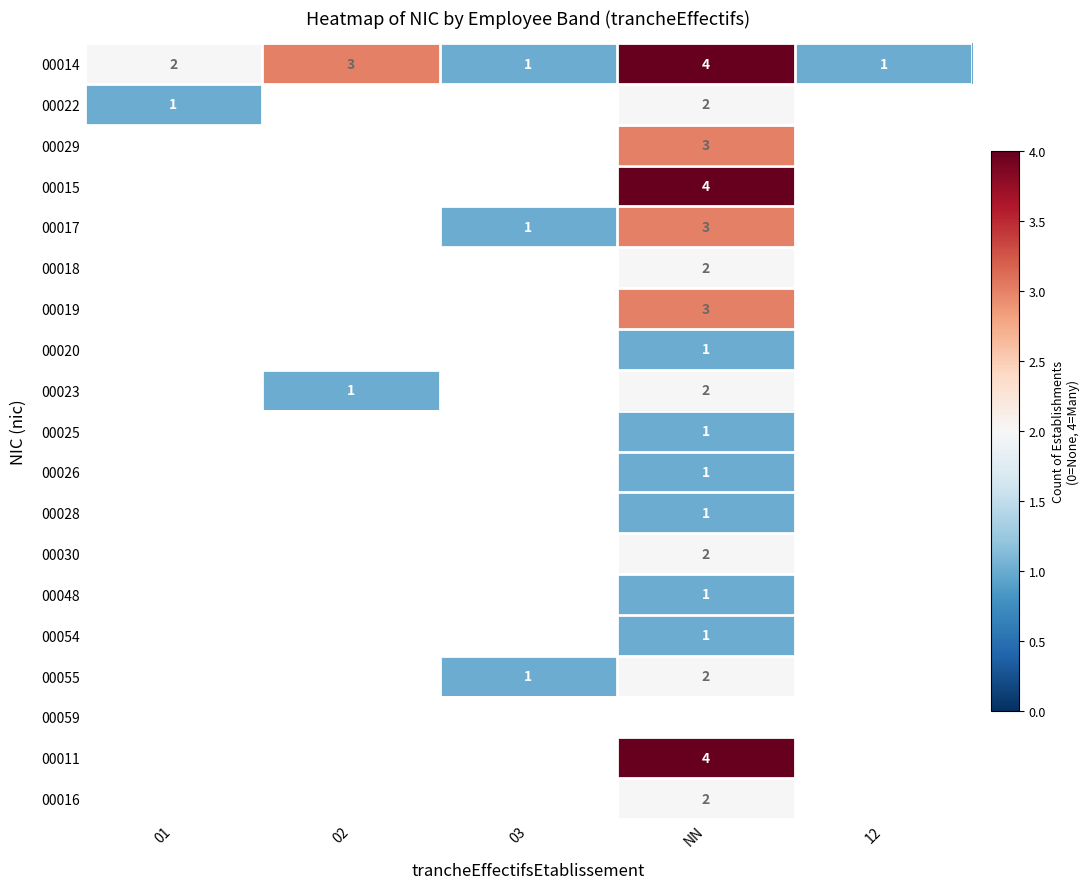

The 00014 series shows 1 at 02. True or false?

False